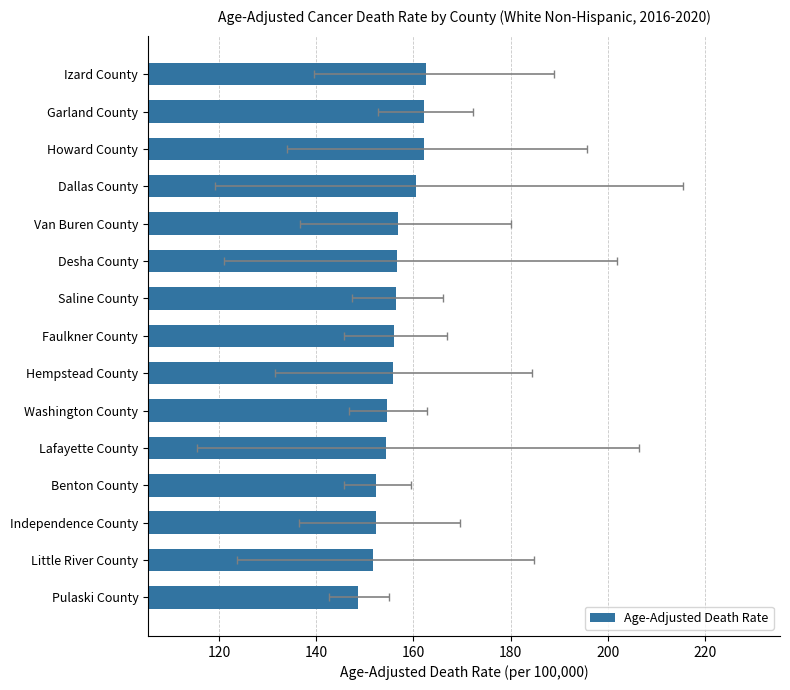

True or false: the data shows 162.2 at Garland County.

True